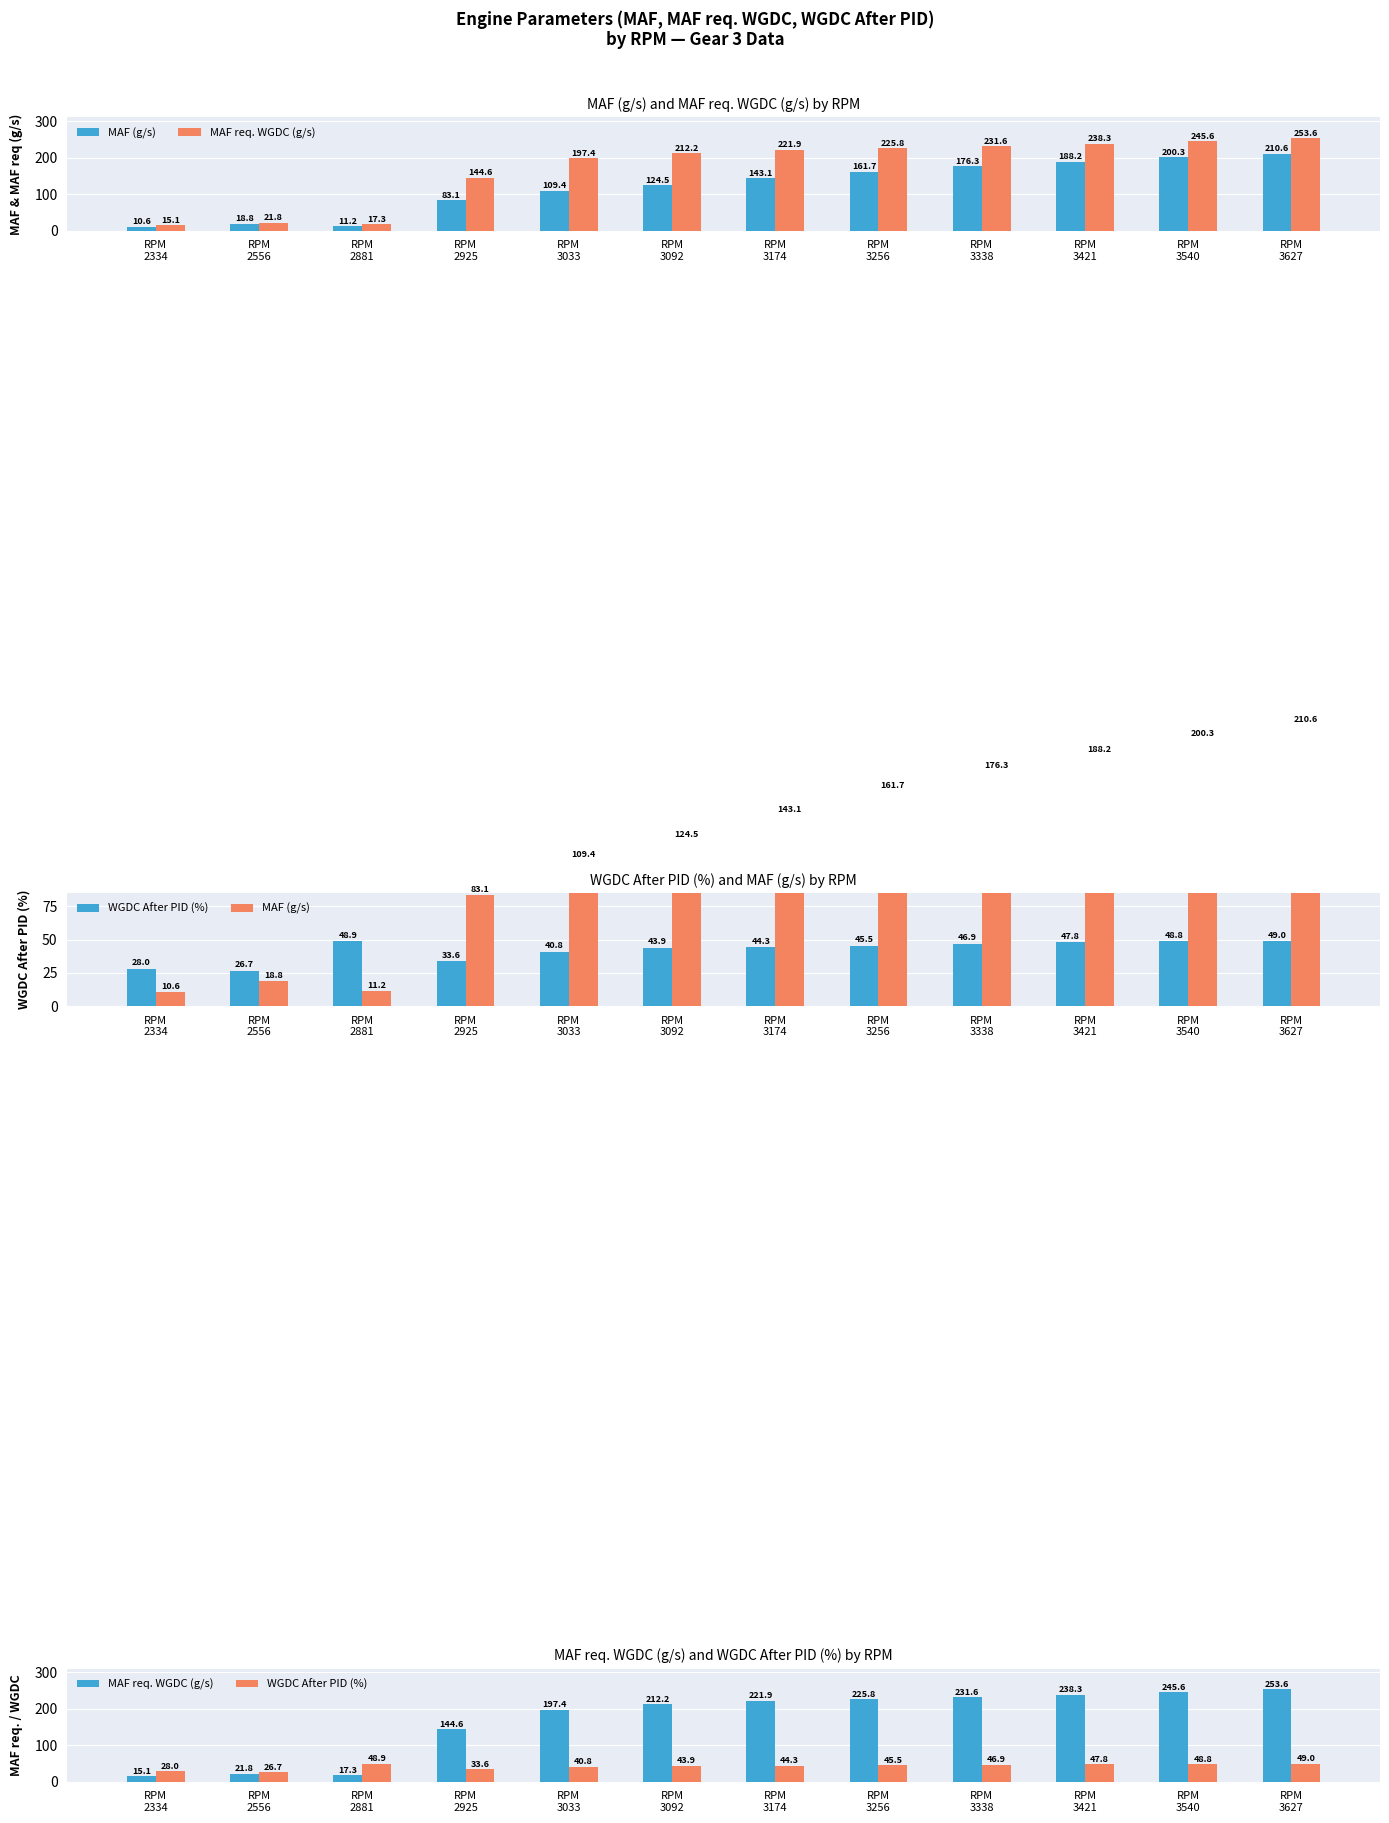

What is the maximum value for WGDC After PID (%)?

49.0